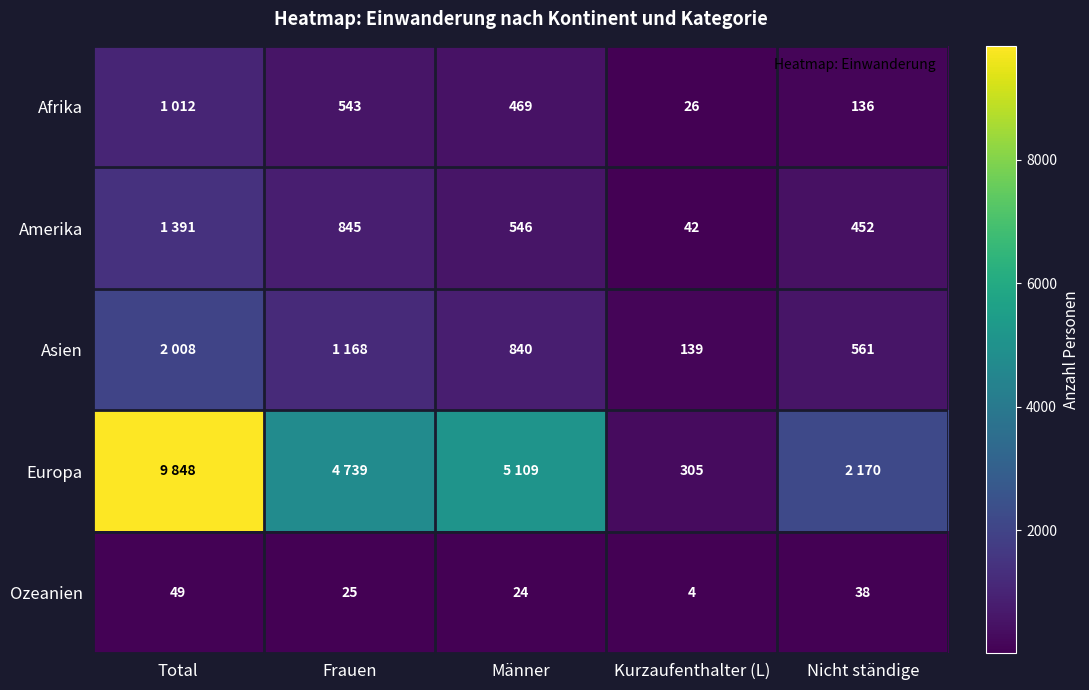

Is the value of Asien at Nicht ständige greater than the value of Afrika at Frauen?

Yes